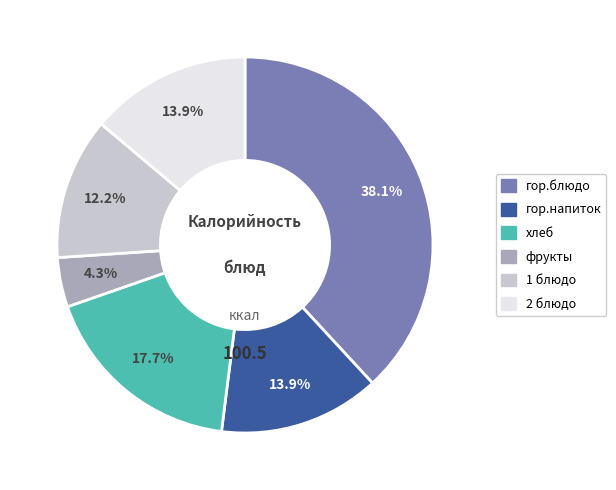

Is there any slice that represents more than half of the pie?

No